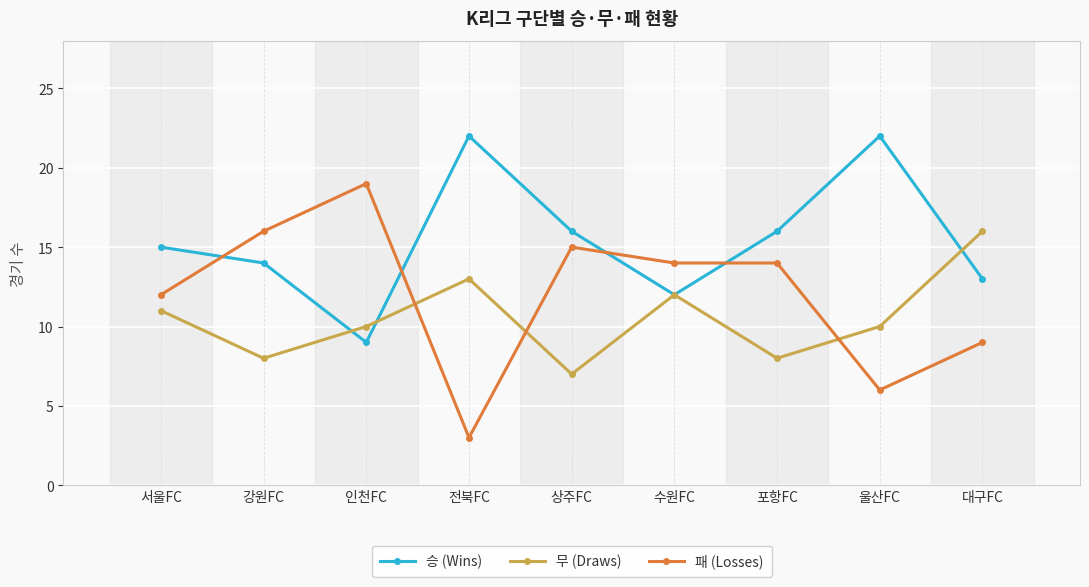

What is the approximate value of 승 (Wins) at 울산FC, to the nearest 5?

20